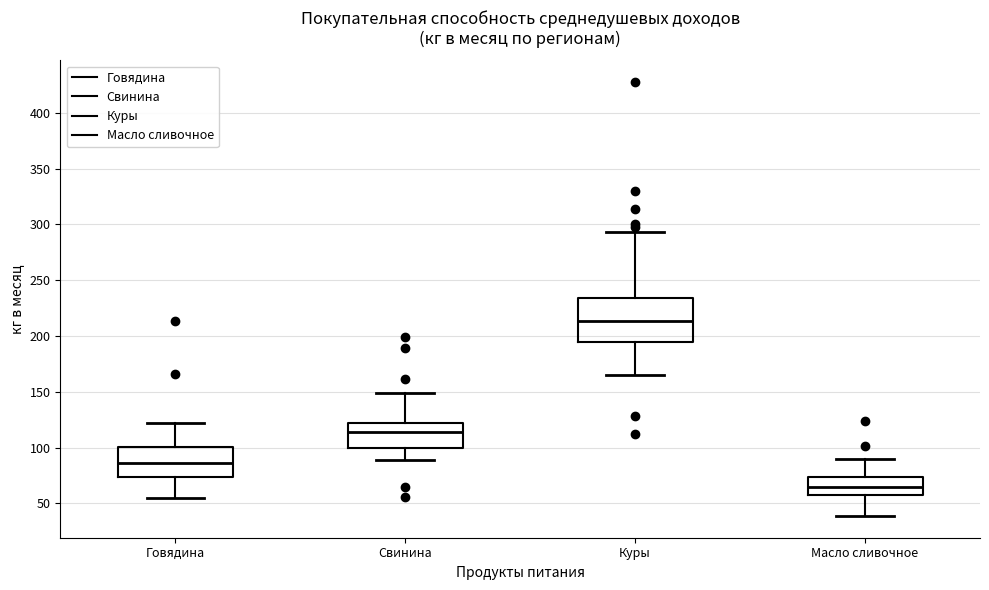

Reading left to right, transcribe this box plot: for each box, give where its median line is, the range the box spans, and where its two whiskers end, as read against the y-axis. The values are not printed on the chart, so give them approximately, as read against the axis.

Говядина: median 85, box 75 to 100, whiskers 55 to 120
Свинина: median 115, box 100 to 120, whiskers 90 to 150
Куры: median 215, box 195 to 235, whiskers 165 to 295
Масло сливочное: median 65, box 55 to 75, whiskers 40 to 90